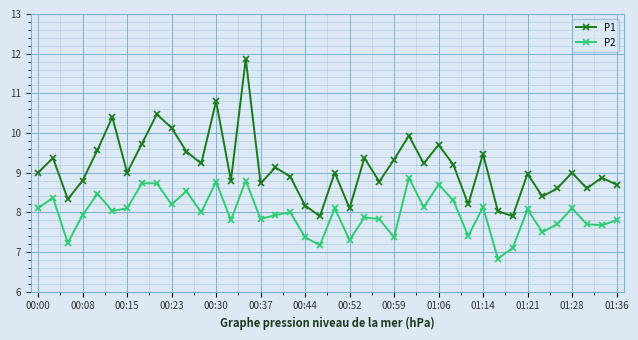

What is the value of the P2 point at the 17th from the left?

7.9